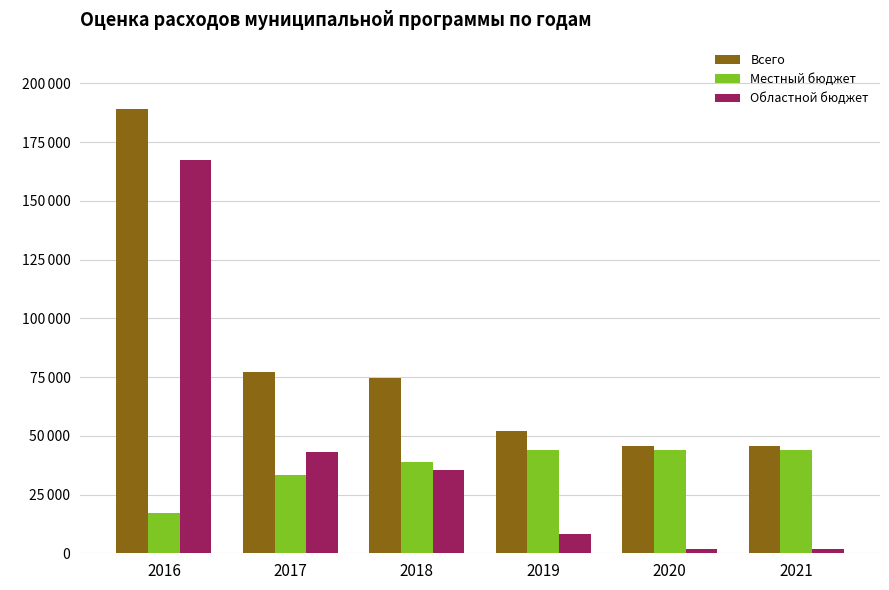

At how many categories does at least one series exceed 167358?

1